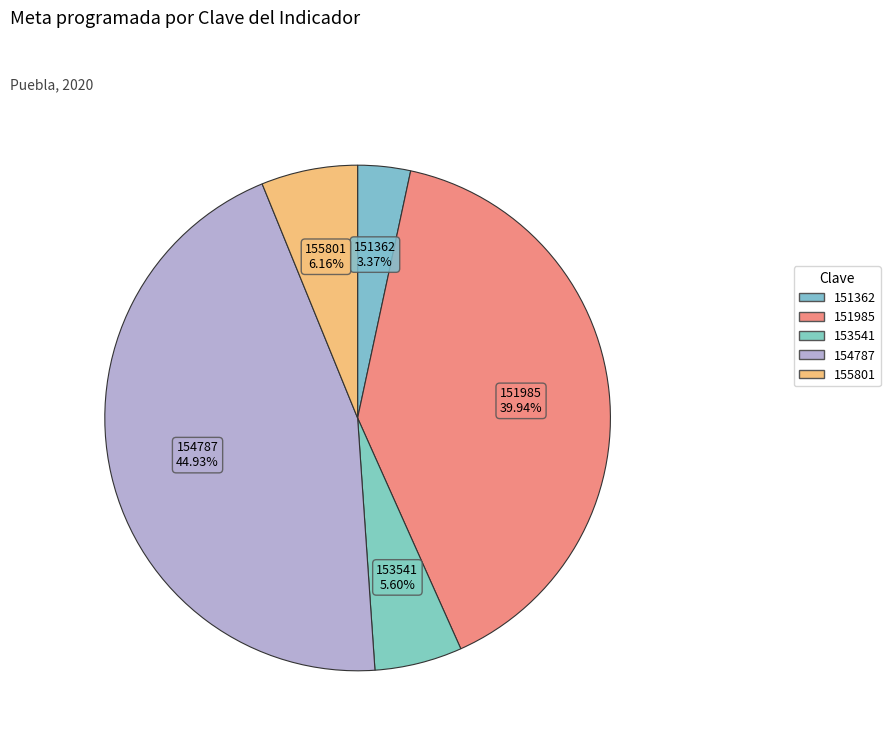

What is the ratio of the value at 155801 to the value at 151362?

1.8